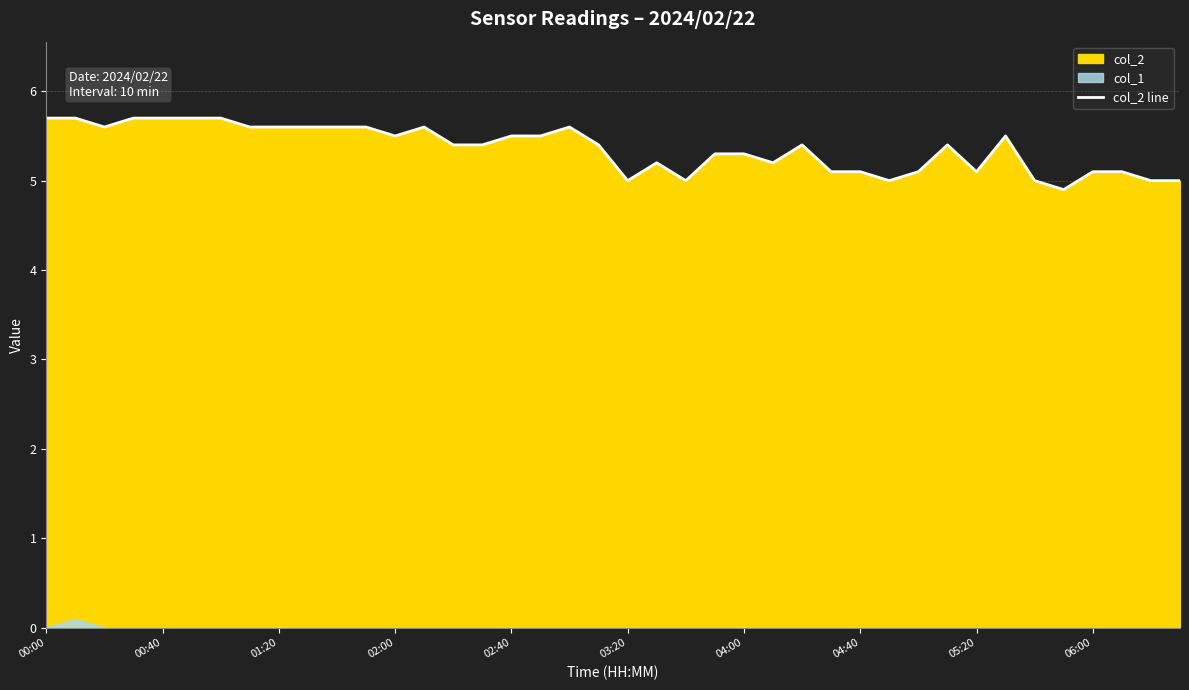

The value of col_2 line at 01:20 is 9.0. True or false?

False